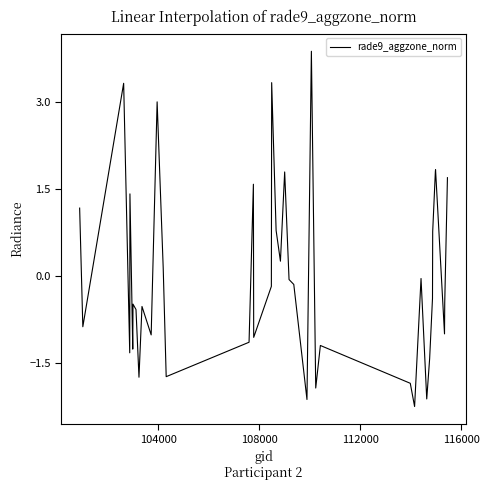

What is the greatest value displayed?

3.9